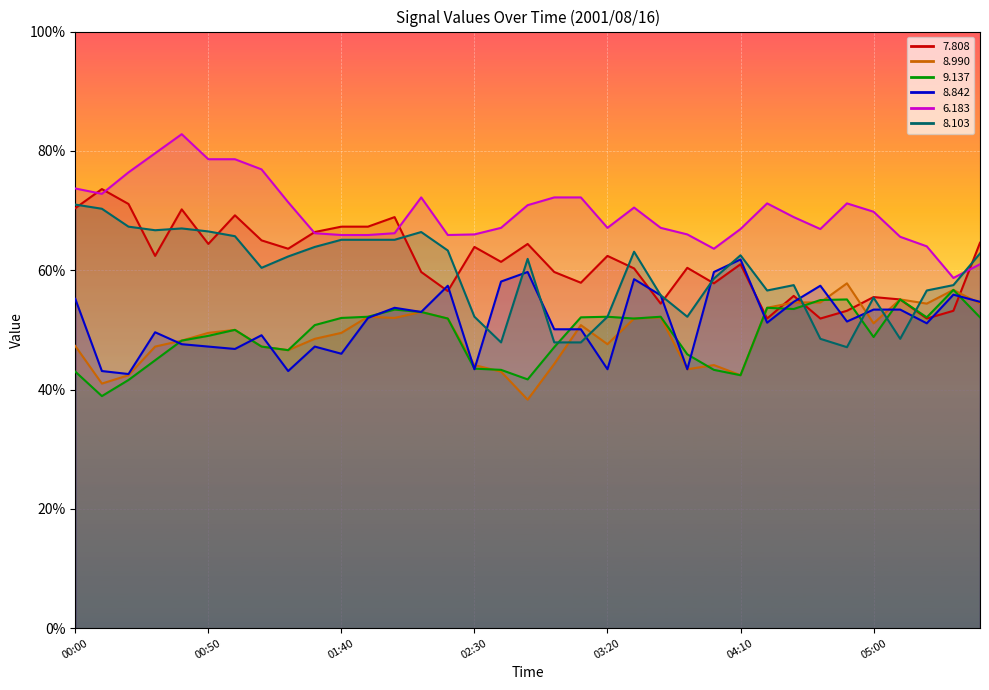

How many data points does each series have?

35